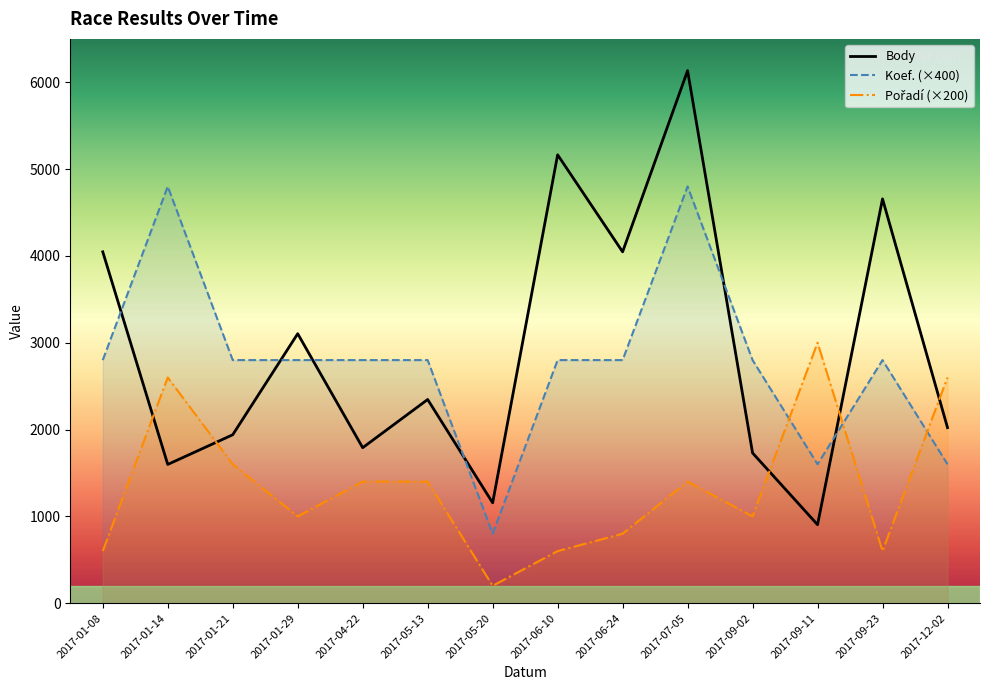

How many lines are shown in the chart?

3